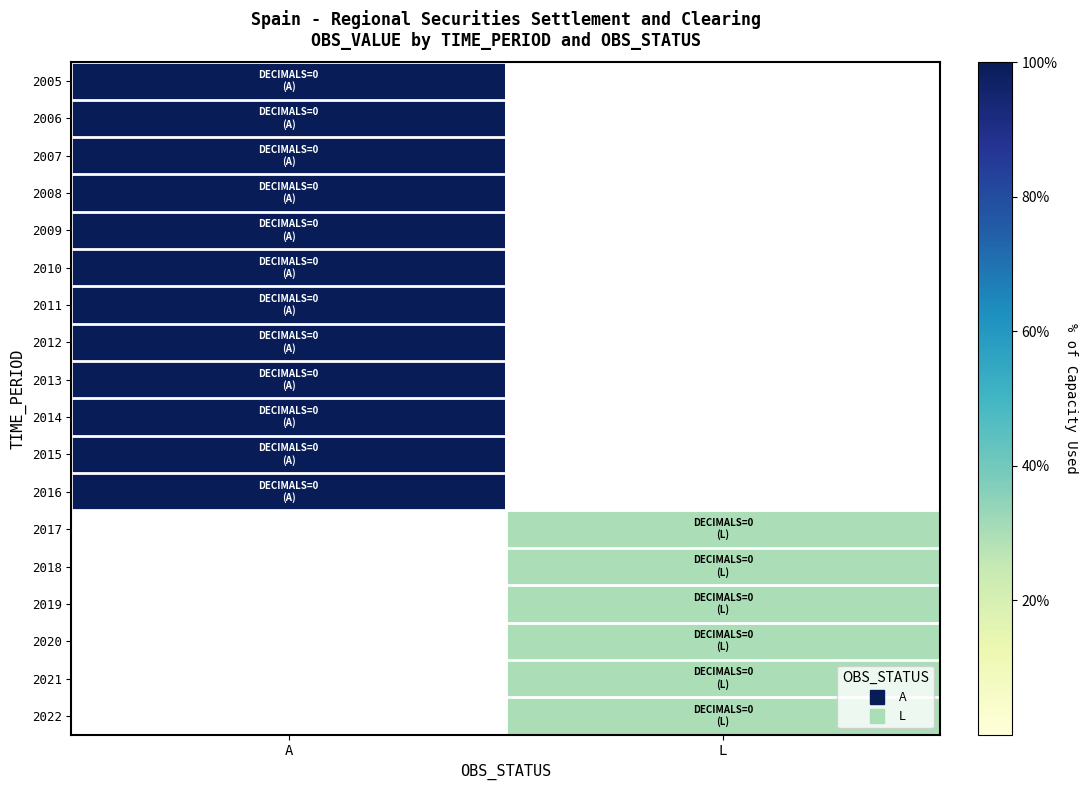

How many series are shown in this chart?

18